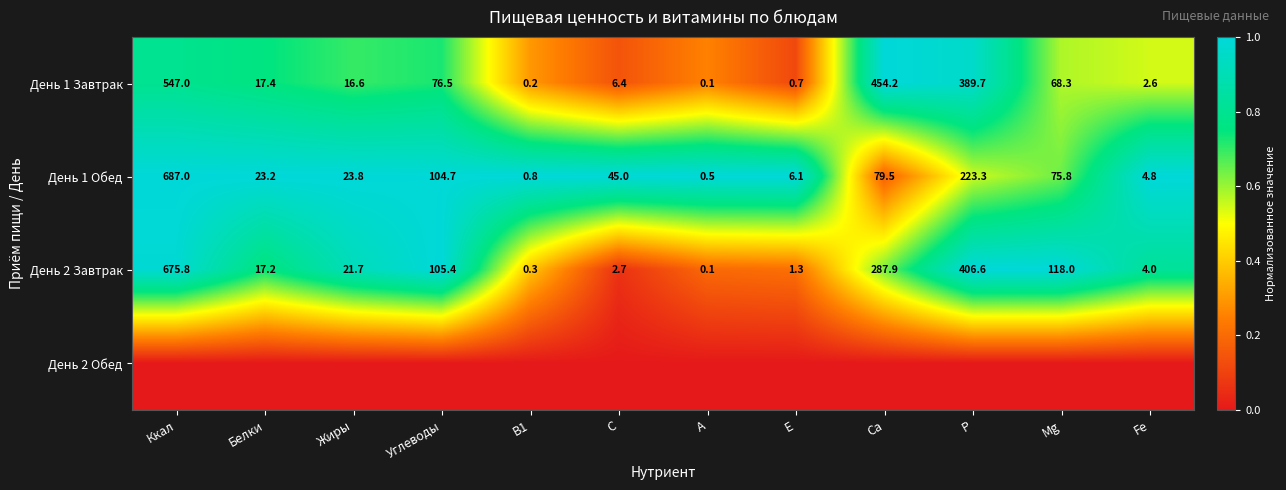

Is the value of День 1 Завтрак at Белки greater than the value of День 2 Завтрак at Мg?

No